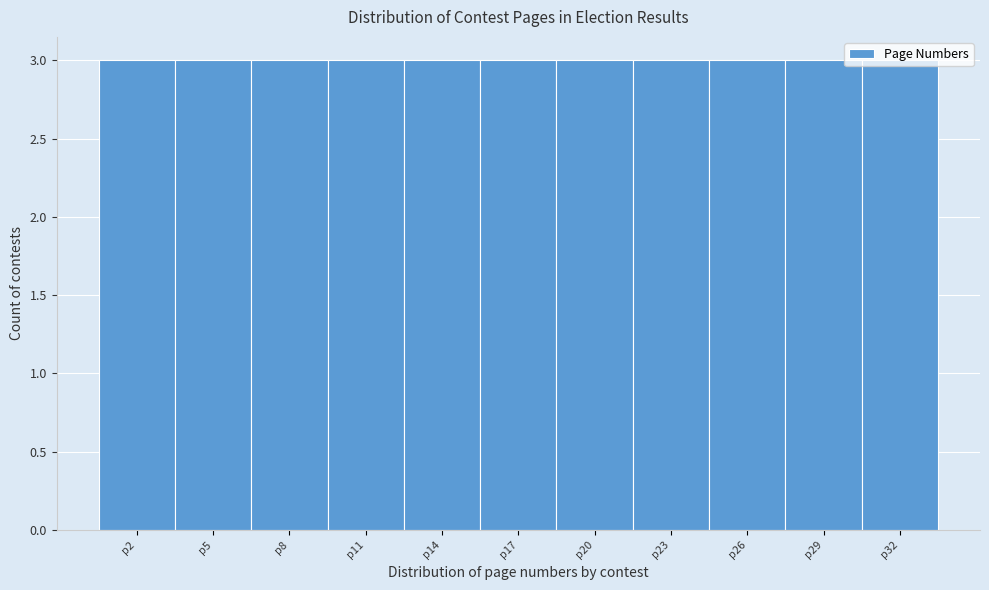

What is the height of the bar covering 30.5 to 33.5 on the x-axis? The values are not printed on the chart, so give them approximately, as read against the axis.

3